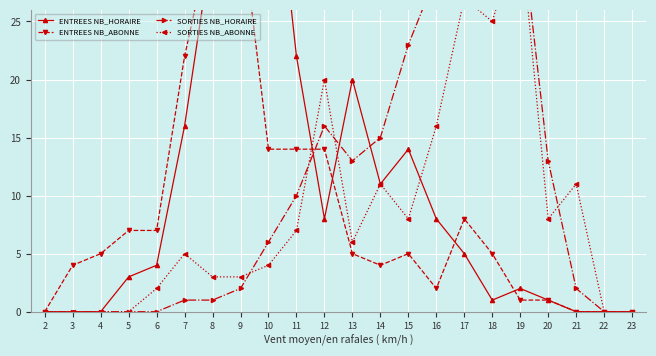

True or false: ENTREES NB_ABONNE has more than 1 points higher than both neighbors.

True